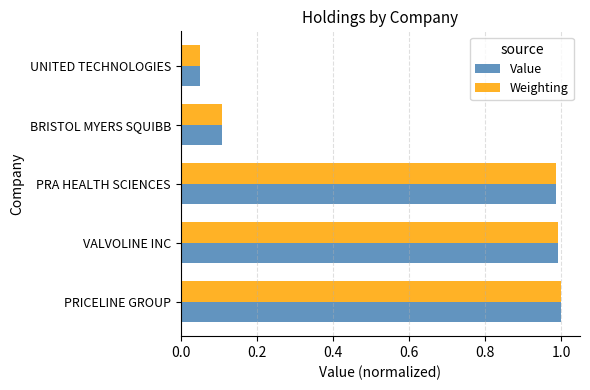

At which category does the chart reach its minimum across all series?

UNITED TECHNOLOGIES